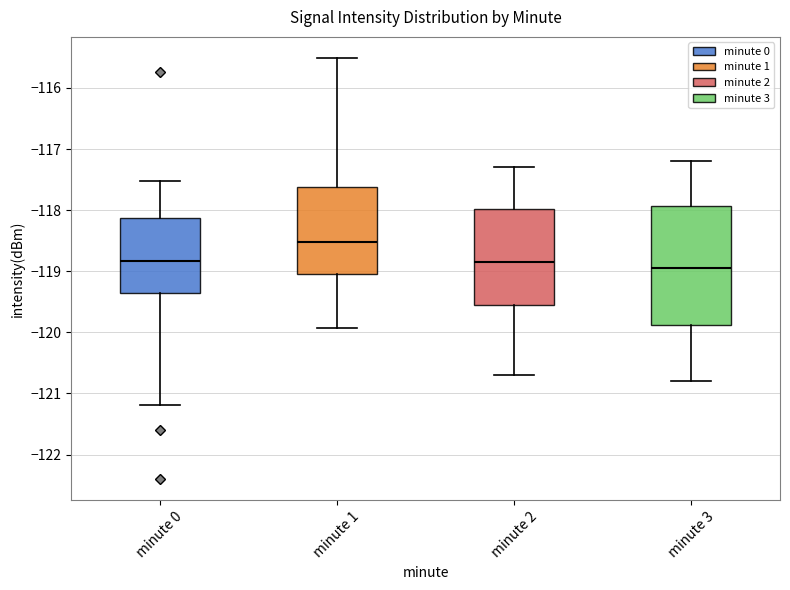

Reading left to right, transcribe this box plot: for each box, give where its median line is, the range the box spans, and where its two whiskers end, as read against the y-axis. The values are not printed on the chart, so give them approximately, as read against the axis.

minute 0: median -118.8, box -119.3 to -118.1, whiskers -121.2 to -117.5
minute 1: median -118.5, box -119.0 to -117.6, whiskers -119.9 to -115.5
minute 2: median -118.8, box -119.5 to -118.0, whiskers -120.7 to -117.3
minute 3: median -118.9, box -119.9 to -117.9, whiskers -120.8 to -117.2